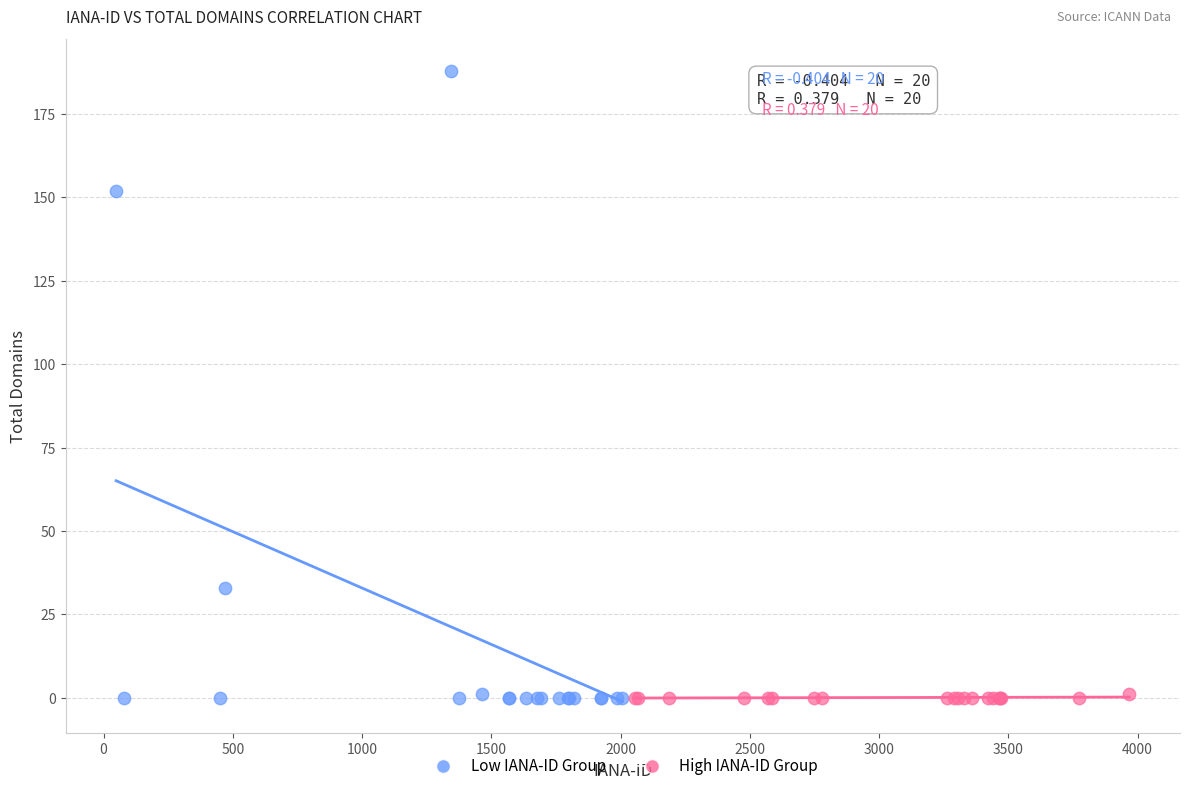

What are all the series names shown in the legend?

Low IANA-ID Group, High IANA-ID Group